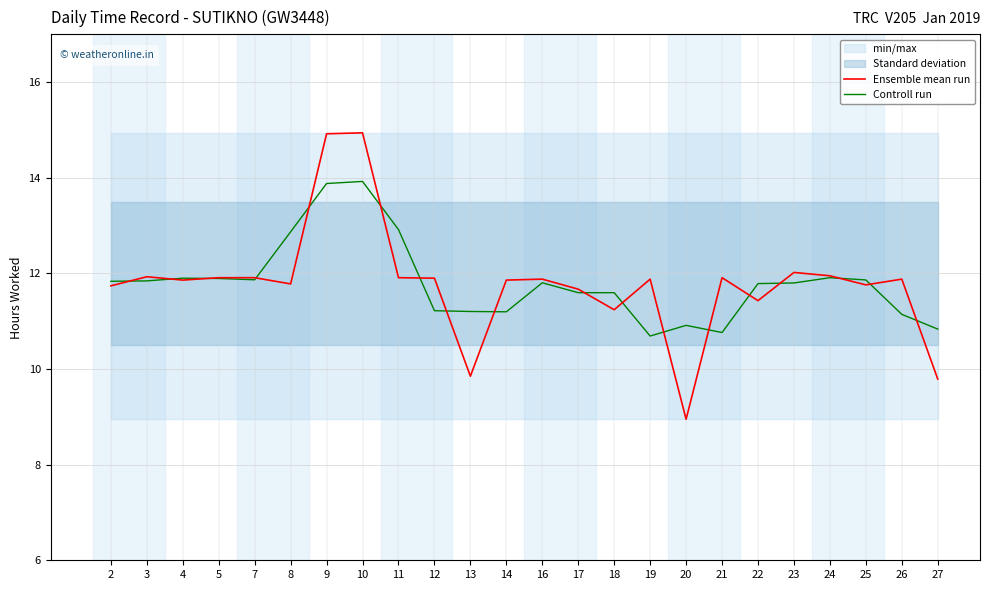

Which series changed the most between 9 and 19?

Controll run